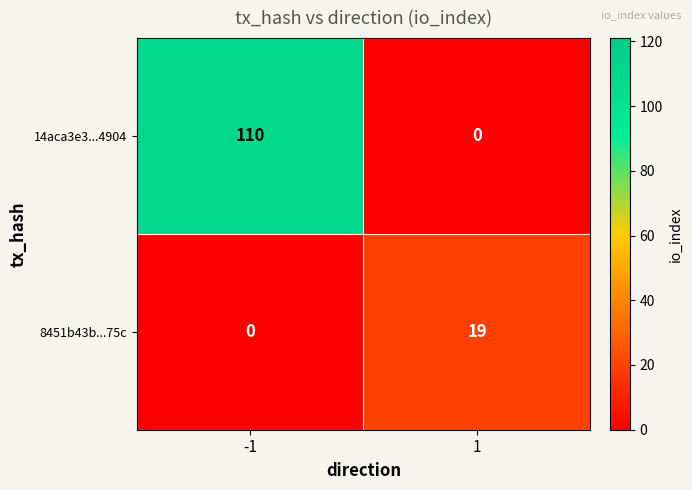

What is the difference between the 8451b43b...75c values at 1 and -1?

19